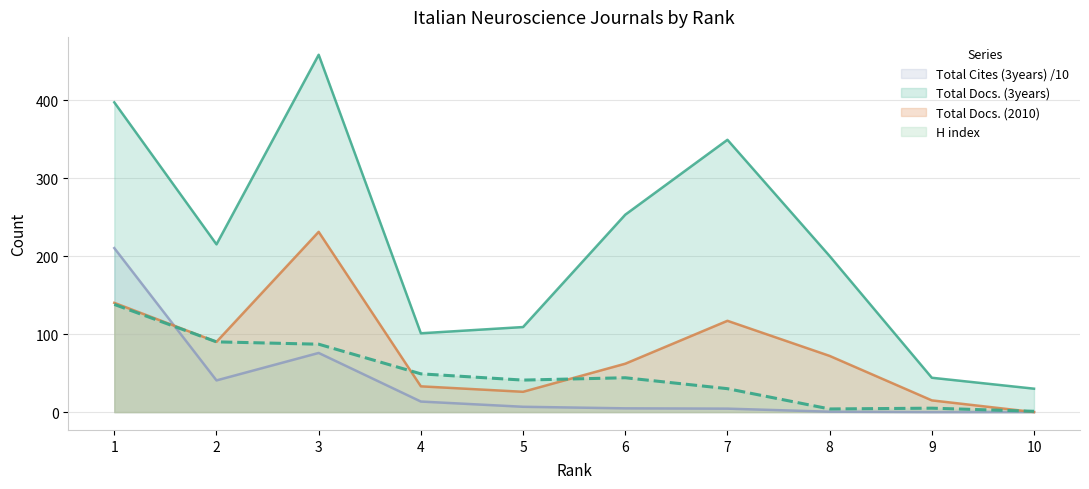

What is the approximate value of H index at 7?

30.0